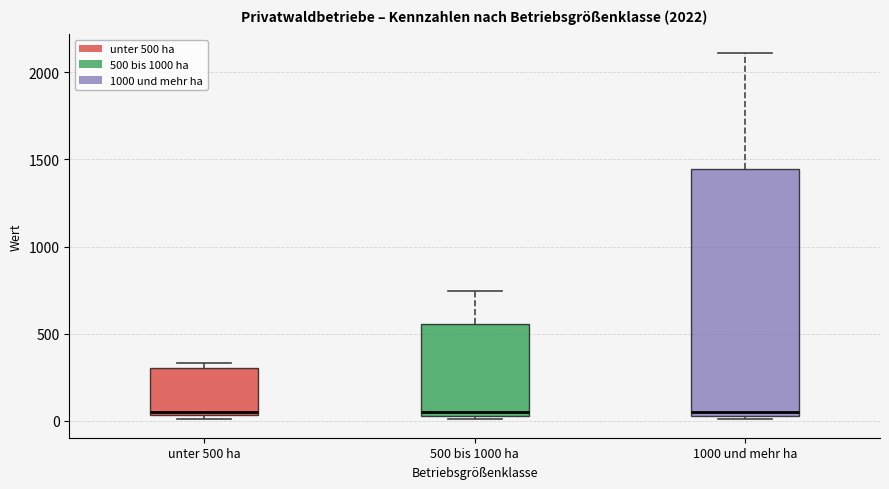

Comparing the boxes themselves (not the whiskers), which one is the tallest?

1000 und mehr ha